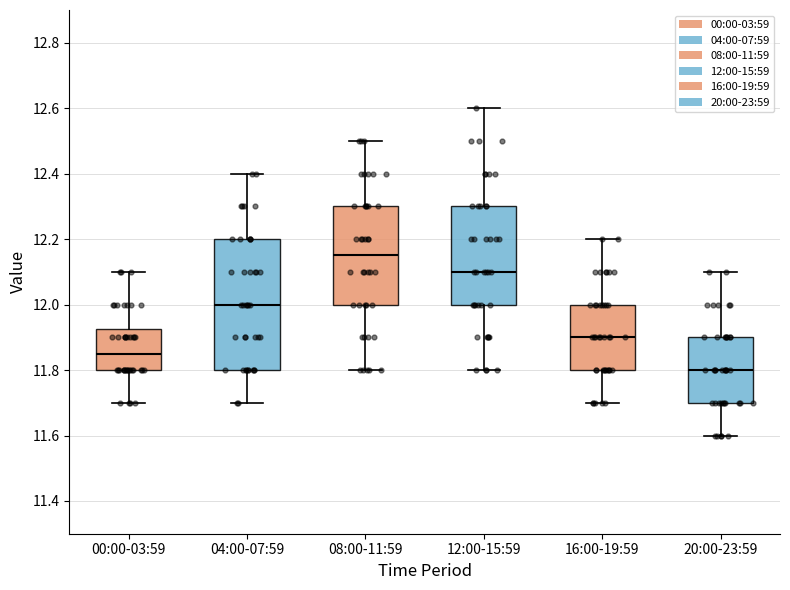

Reading left to right, transcribe this box plot: for each box, give where its median line is, the range the box spans, and where its two whiskers end, as read against the y-axis. The values are not printed on the chart, so give them approximately, as read against the axis.

00:00-03:59: median 11.86, box 11.80 to 11.92, whiskers 11.70 to 12.10
04:00-07:59: median 12.00, box 11.80 to 12.20, whiskers 11.70 to 12.40
08:00-11:59: median 12.16, box 12.00 to 12.30, whiskers 11.80 to 12.50
12:00-15:59: median 12.10, box 12.00 to 12.30, whiskers 11.80 to 12.60
16:00-19:59: median 11.90, box 11.80 to 12.00, whiskers 11.70 to 12.20
20:00-23:59: median 11.80, box 11.70 to 11.90, whiskers 11.60 to 12.10